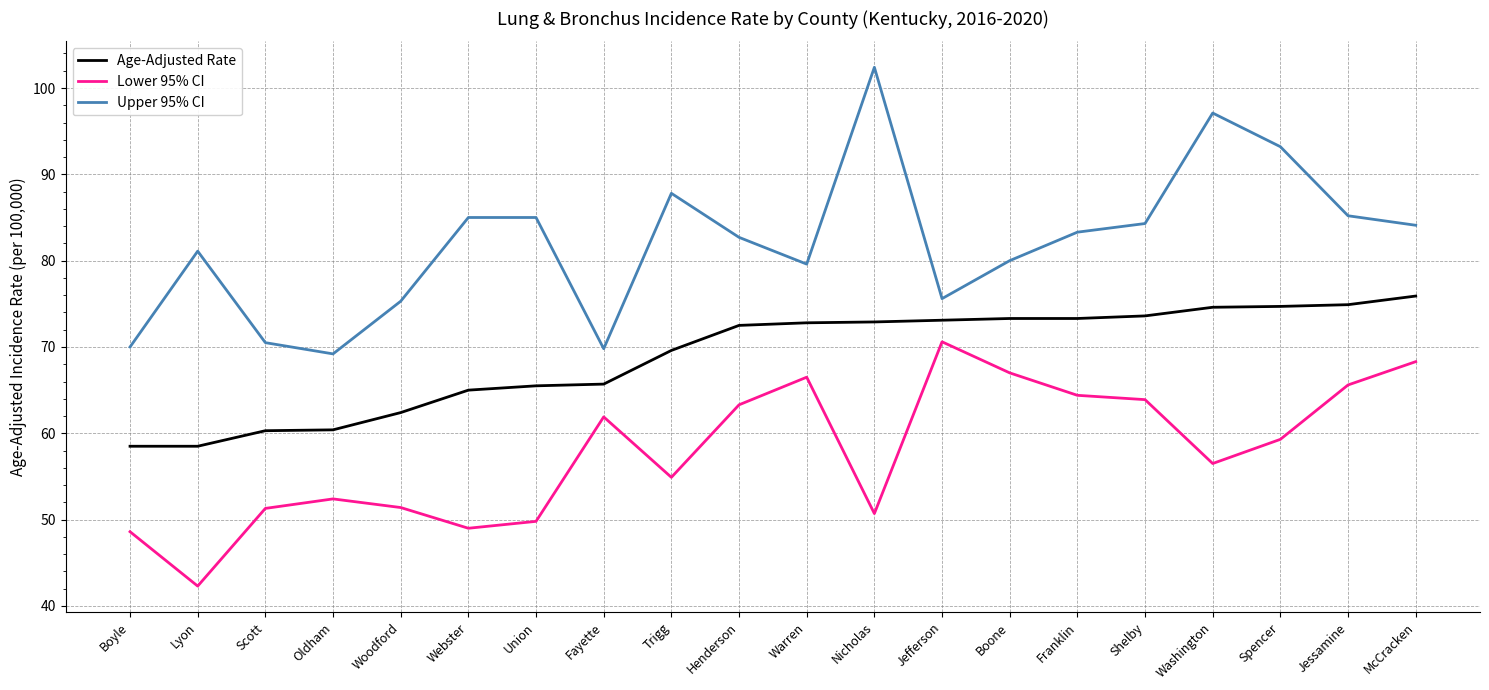

What is the sum of the Upper 95% CI values at Boone and Boyle?

150.0